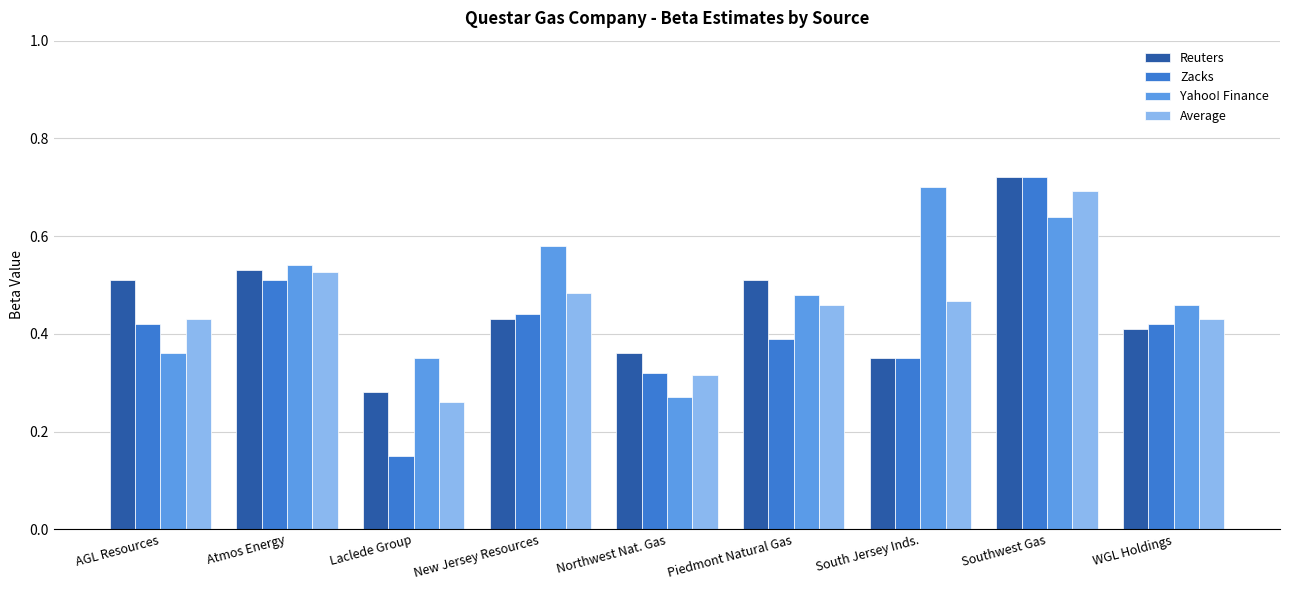

Which series has the largest total across all categories?

Yahoo! Finance